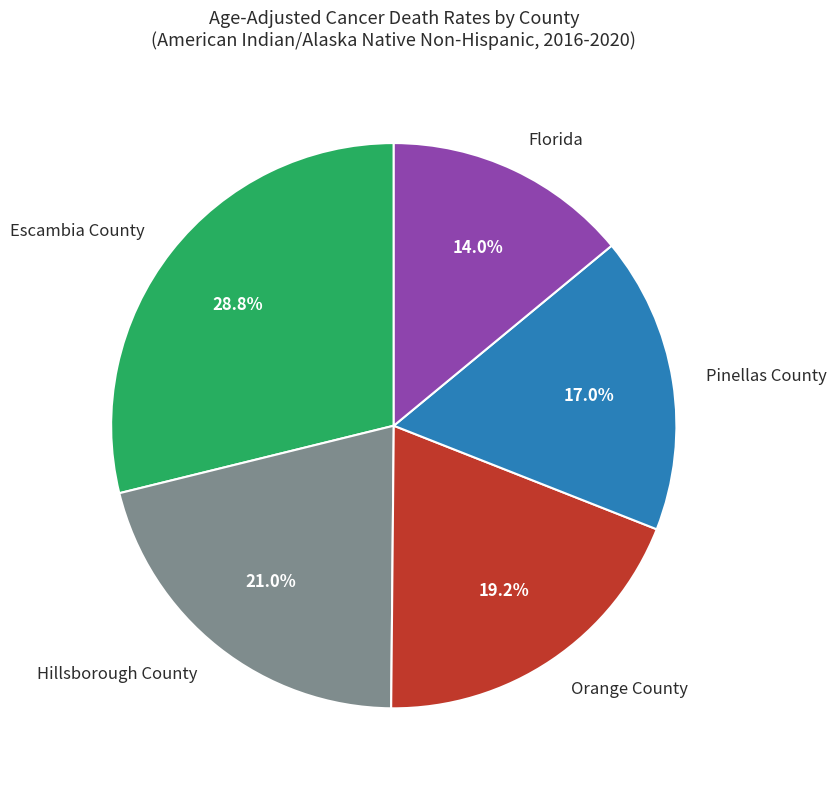

Which slice is the largest?

Escambia County